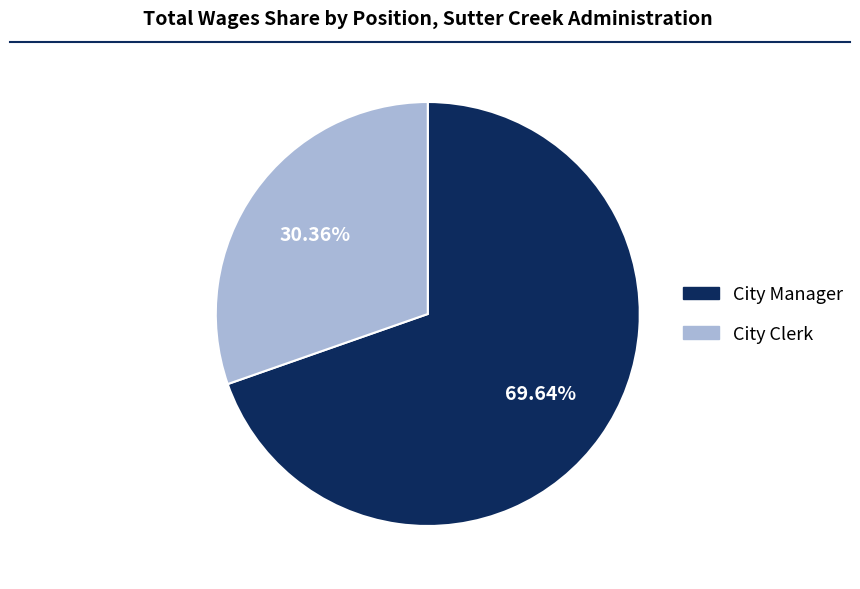

How many segments does this pie chart have?

2